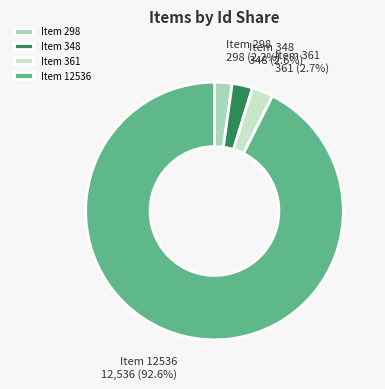

What is the largest slice in the pie chart?

Item 12536